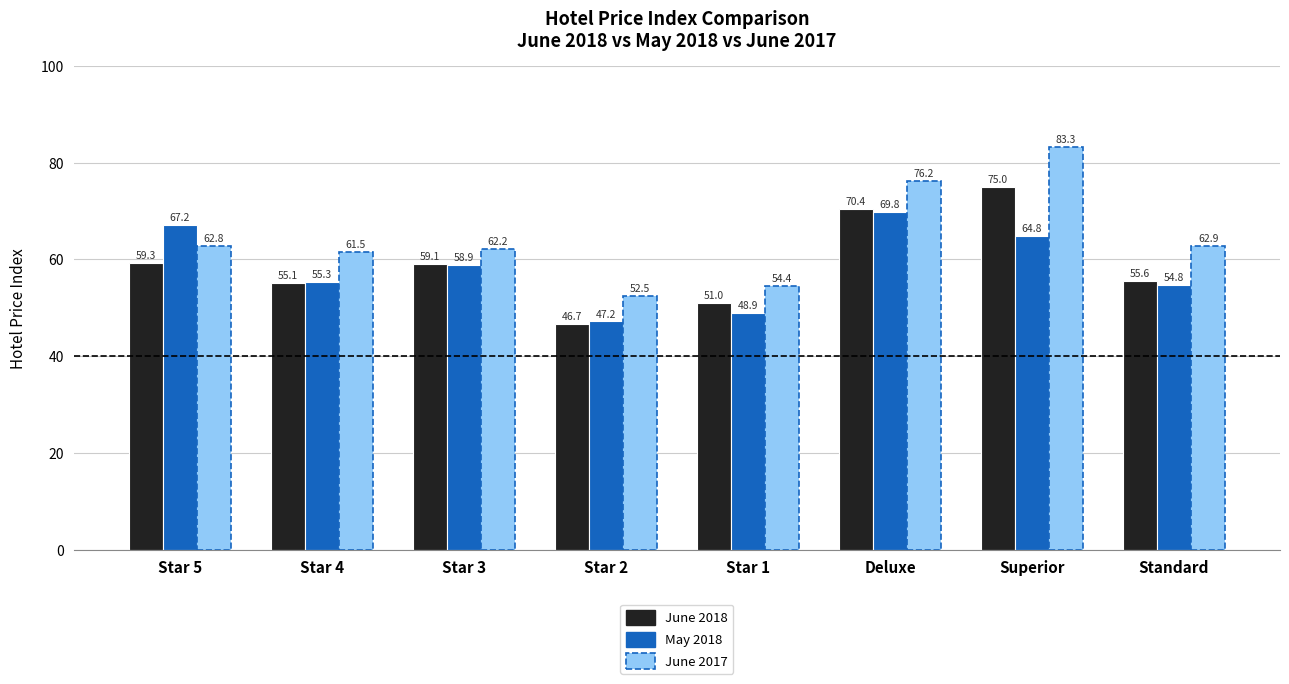

Is it true that May 2018 equals 92.3 at Standard?

False